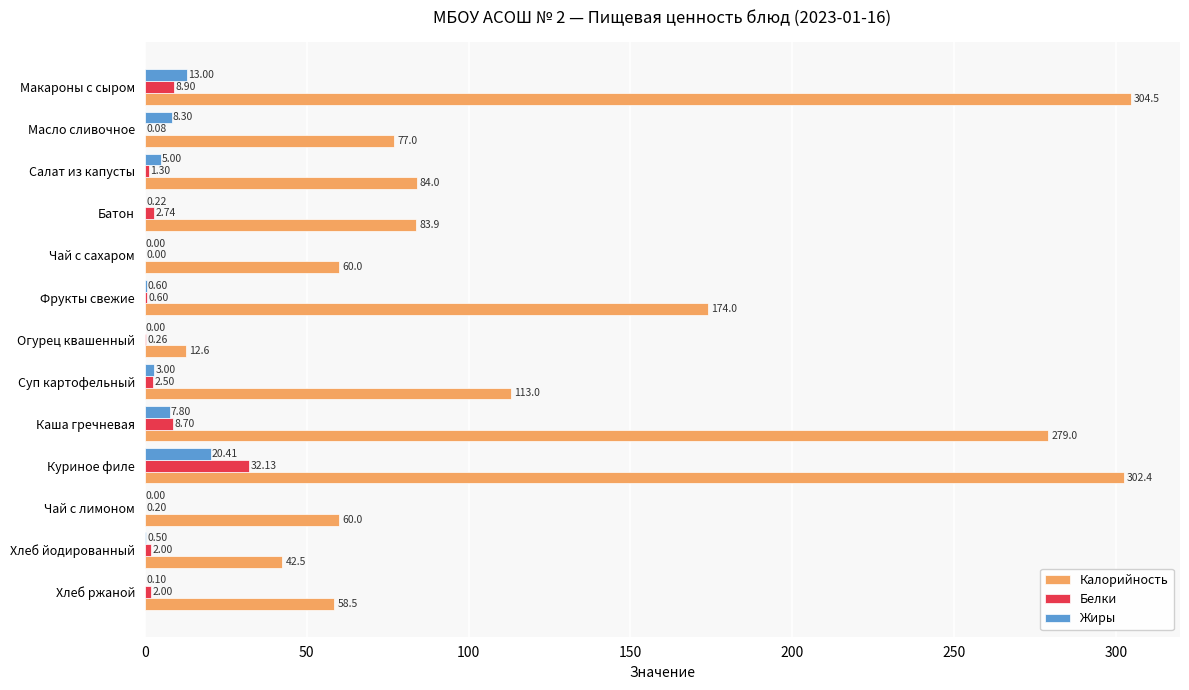

At which label is Белки closest to 16?

Макароны с сыром